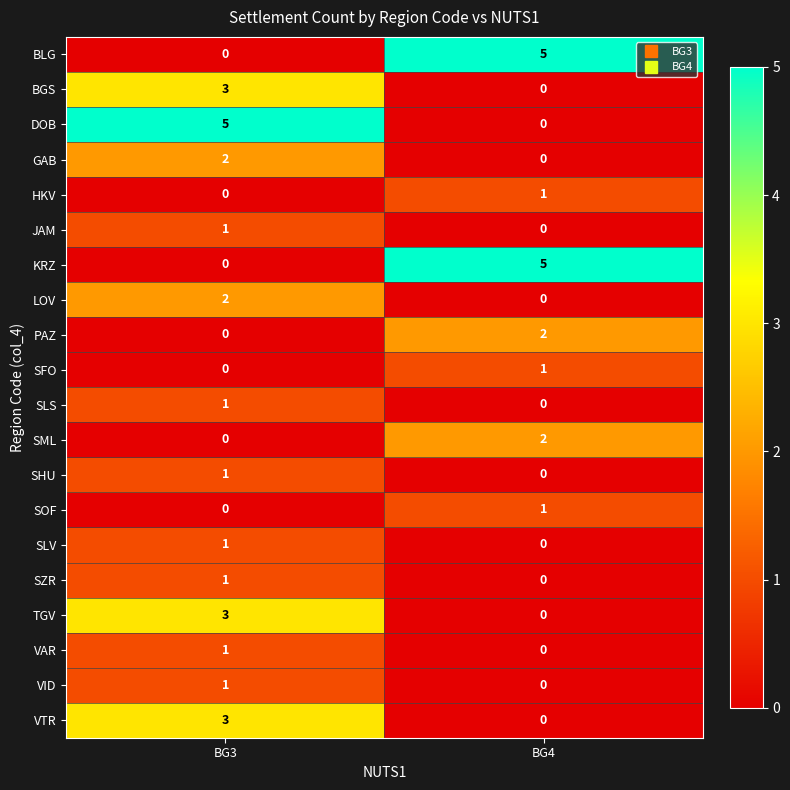

The GAB series shows 0 at BG4. True or false?

True